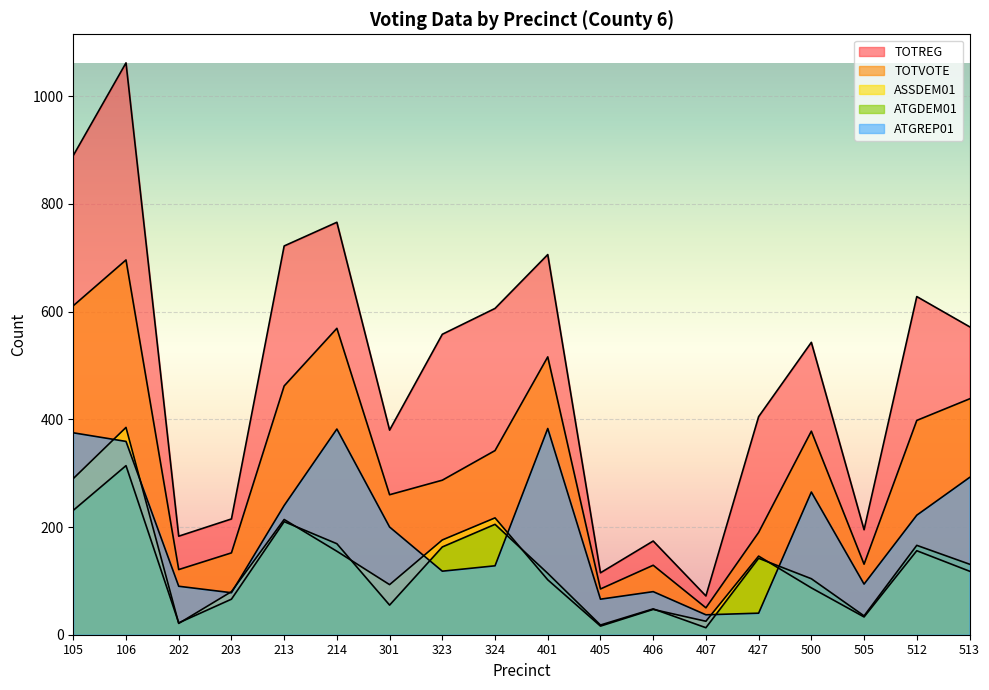

Does the chart display data point markers on the line(s)?

No